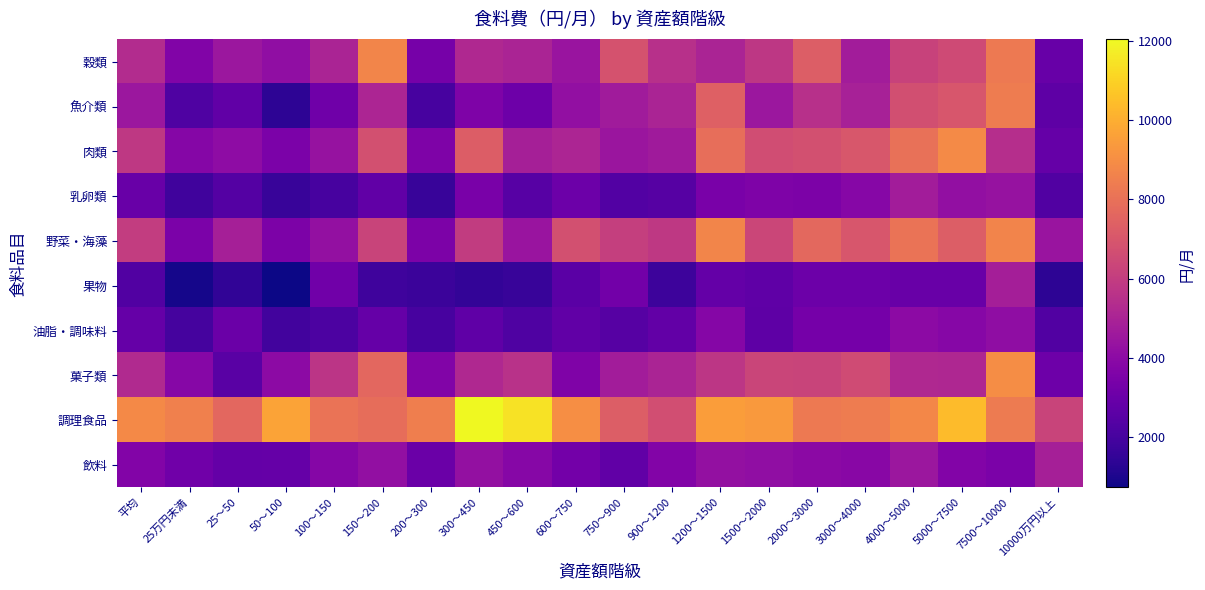

What is the total value across all series at 7500〜10000?

64853